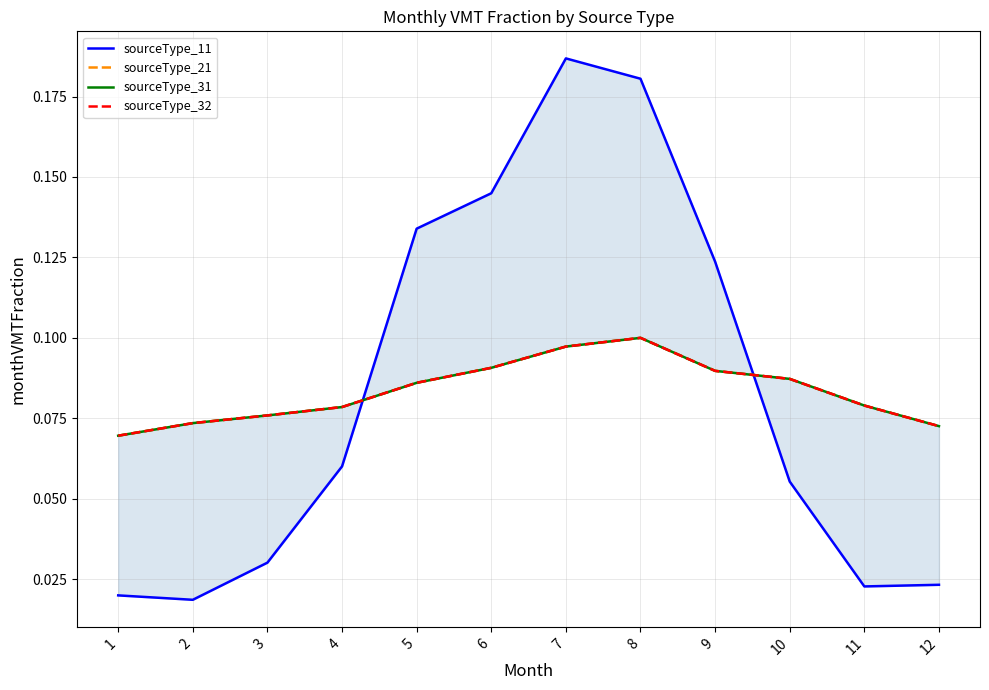

The sourceType_31 series shows 0.0 at 5. True or false?

False